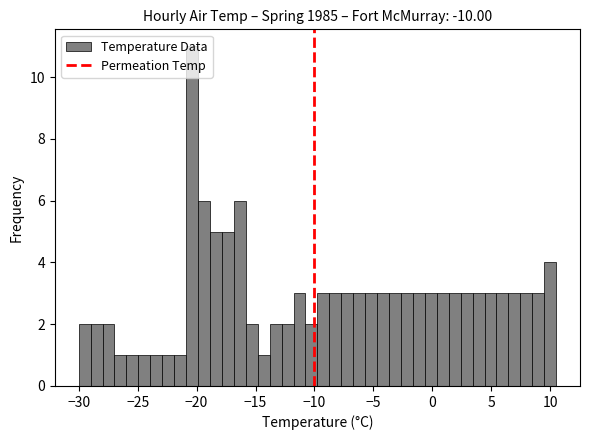

Around what value on the x-axis is the tallest bar? Give the approximate position of its centre, as read against the axis.

-20.5